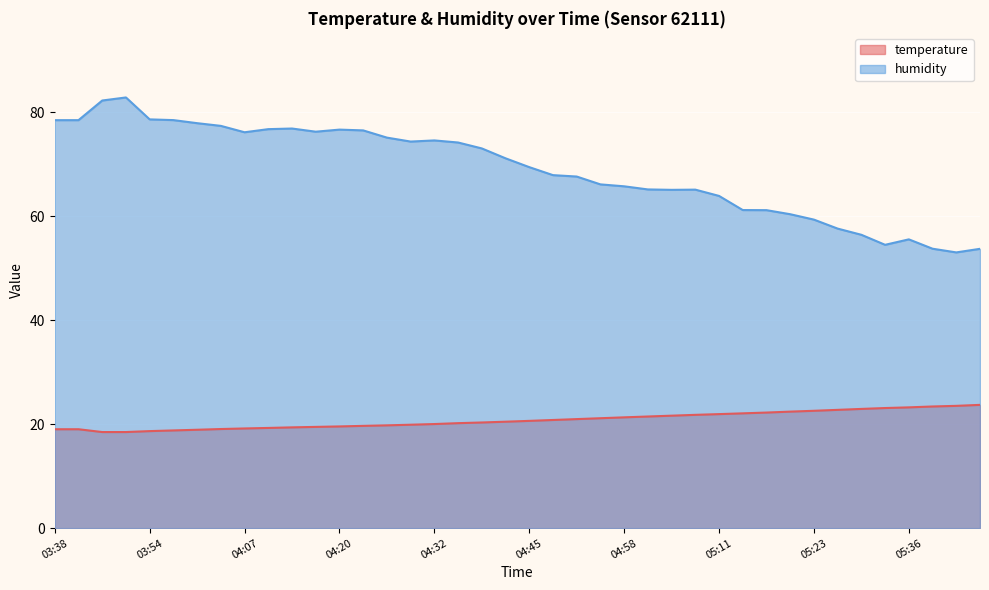

What is the minimum value shown in the chart?

18.5